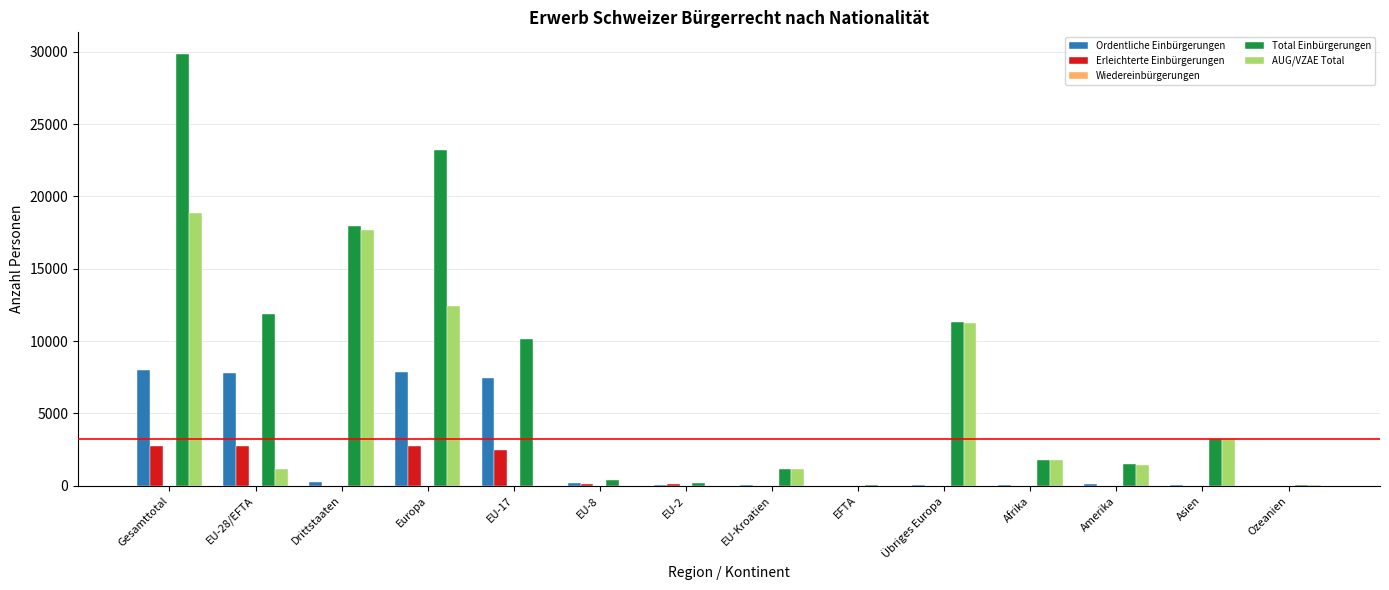

What is the greatest value displayed?

29847